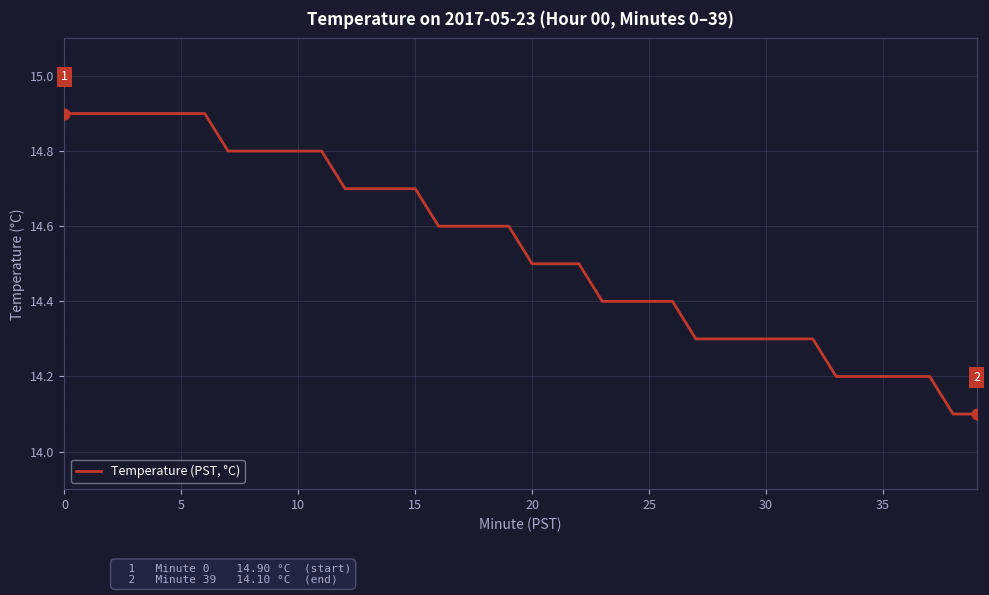

What is the difference between the maximum and minimum values?

0.8